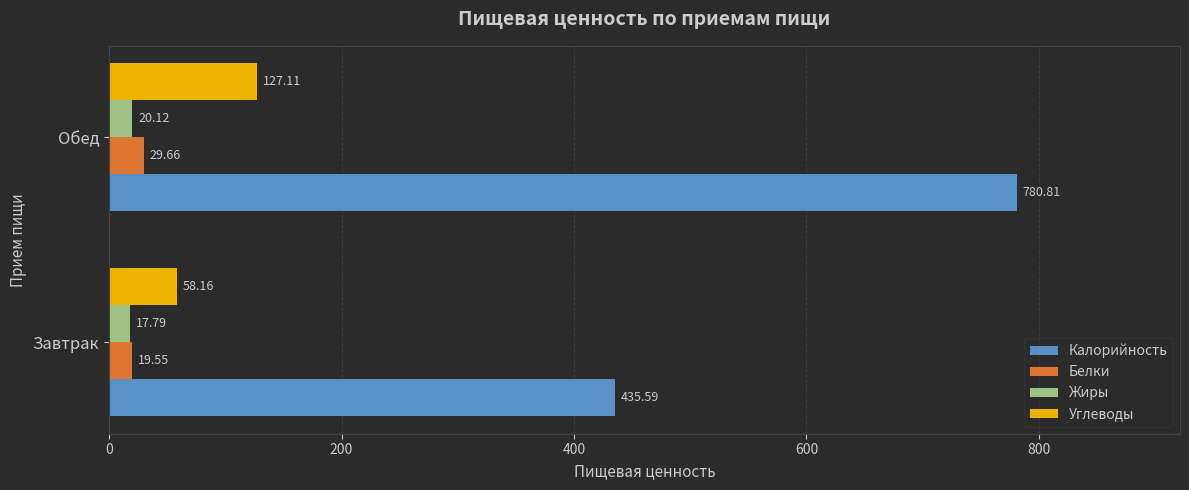

Is the value of Калорийность at Обед greater than the value of Белки at Обед?

Yes